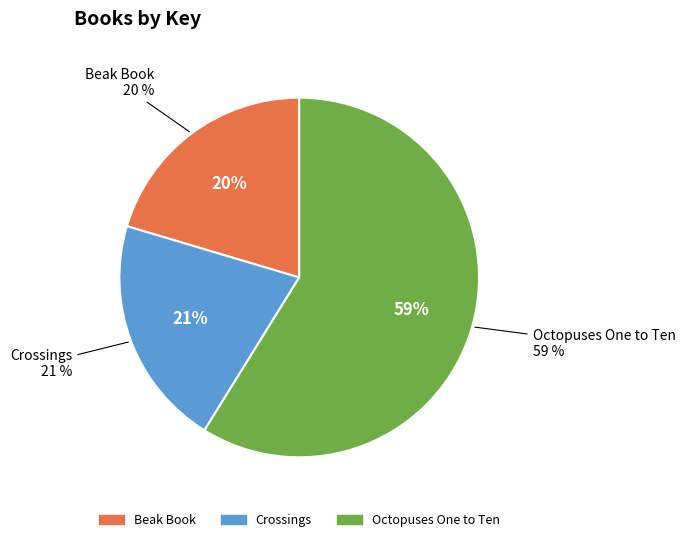

What is the largest slice in the pie chart?

Octopuses One to Ten